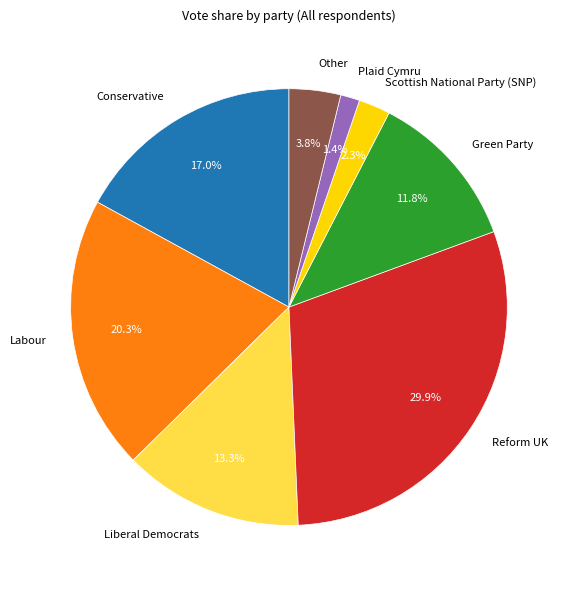

Is it true that Green Party is 24% of the pie?

False